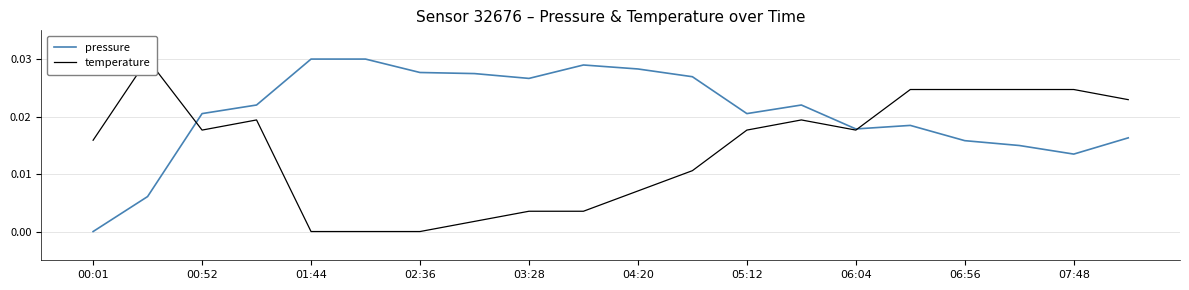

Between 18 and 19, which series saw the biggest shift?

pressure